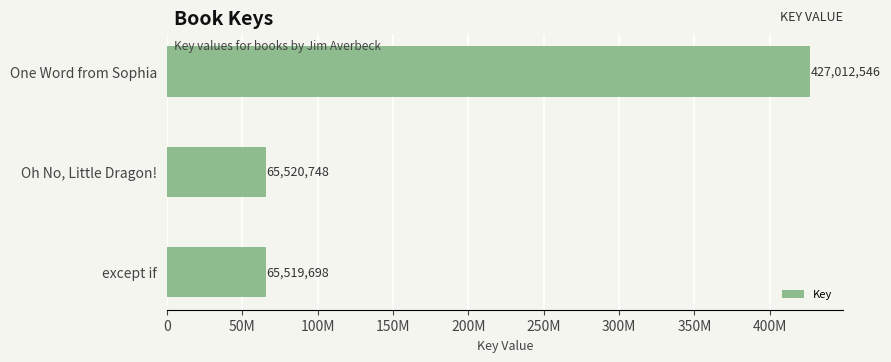

Are the bars horizontal?

Yes